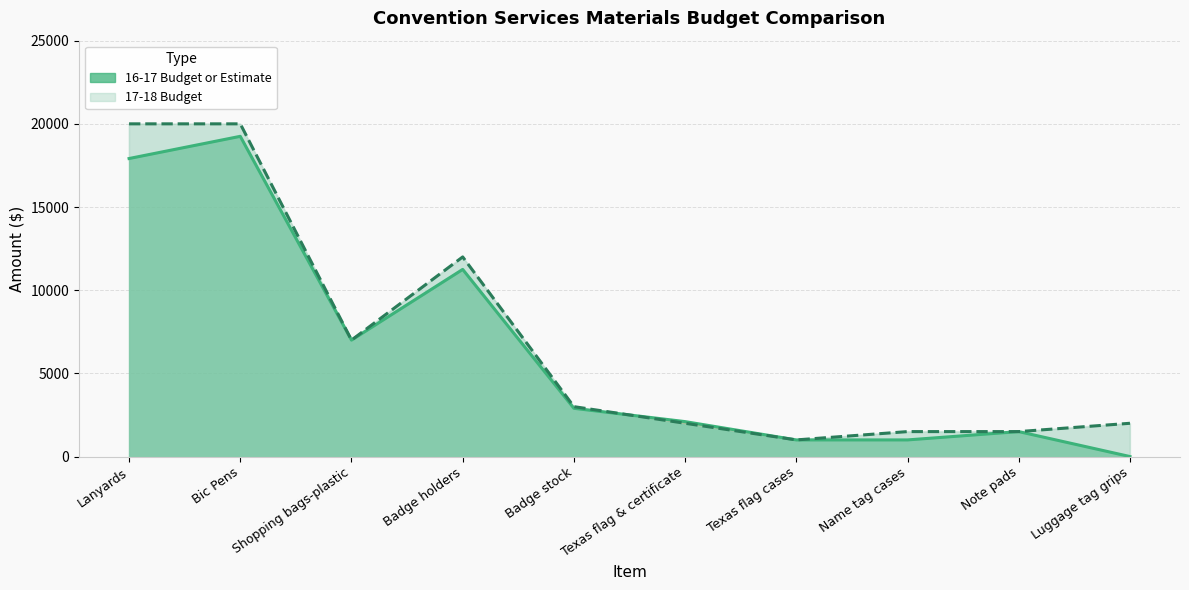

What is the sum of the 17-18 Budget values at Shopping bags-plastic and Badge holders?

19000